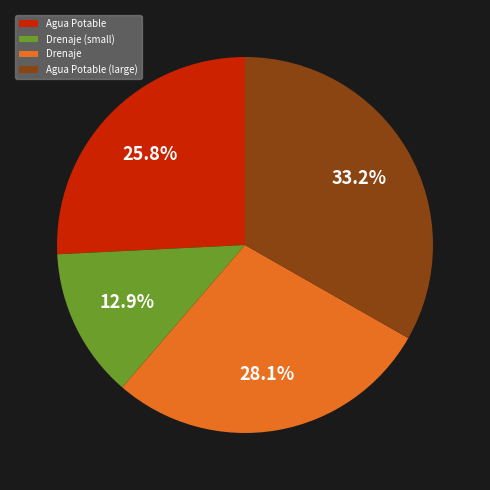

Which has a higher value, Drenaje or Agua Potable (large)?

Agua Potable (large)